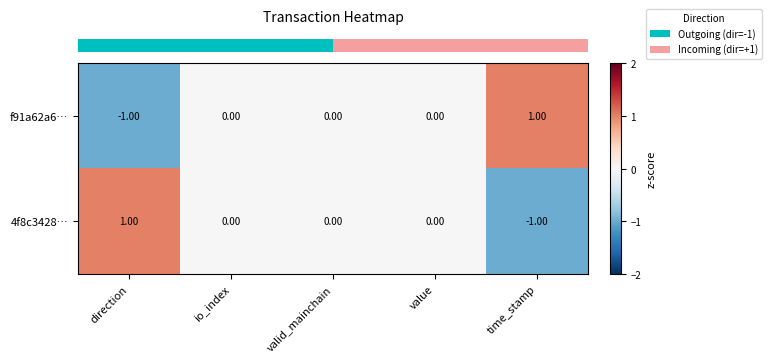

Is the value of 4f8c3428… at value greater than the value of f91a62a6… at time_stamp?

No